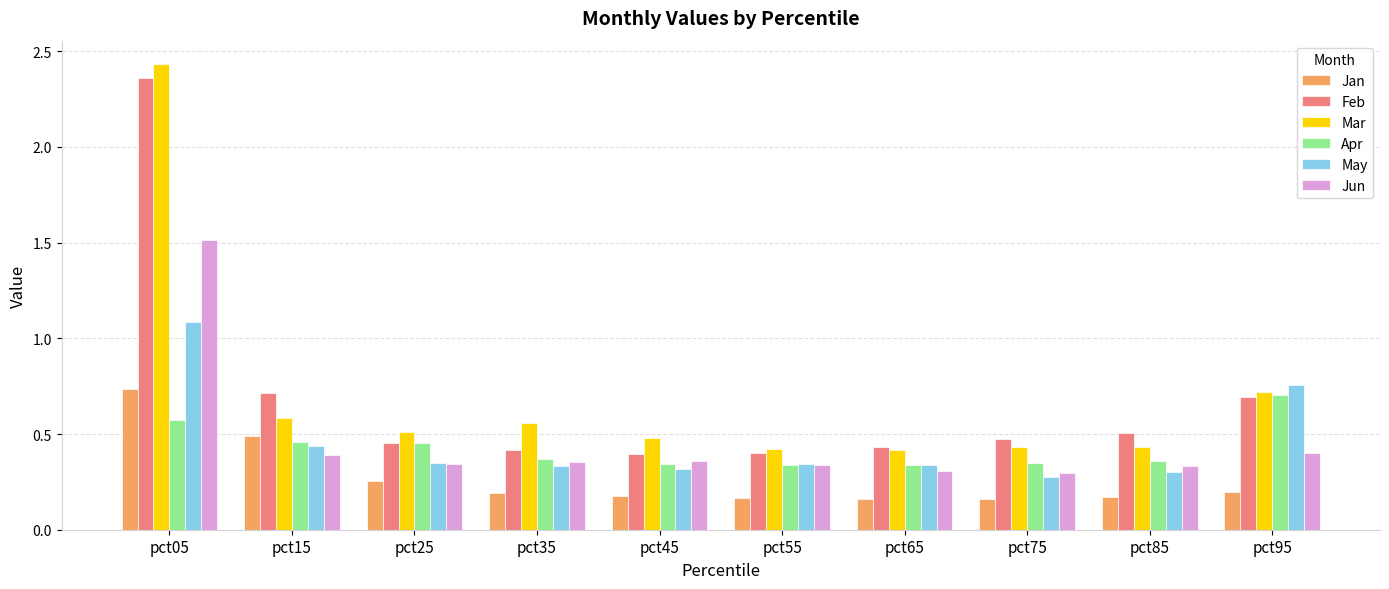

What is the sum of all Mar values?

7.0